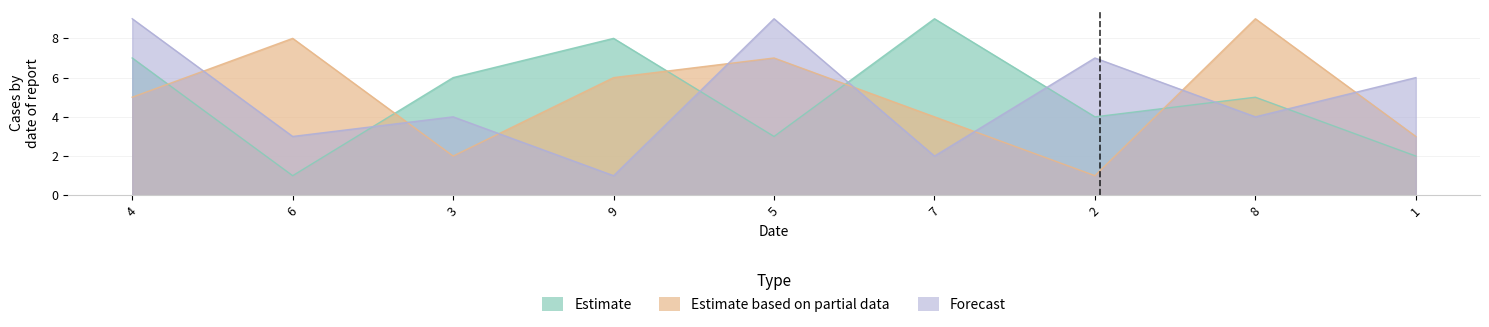

Rank the series at 6 from highest to lowest value.

Estimate based on partial data, Forecast, Estimate